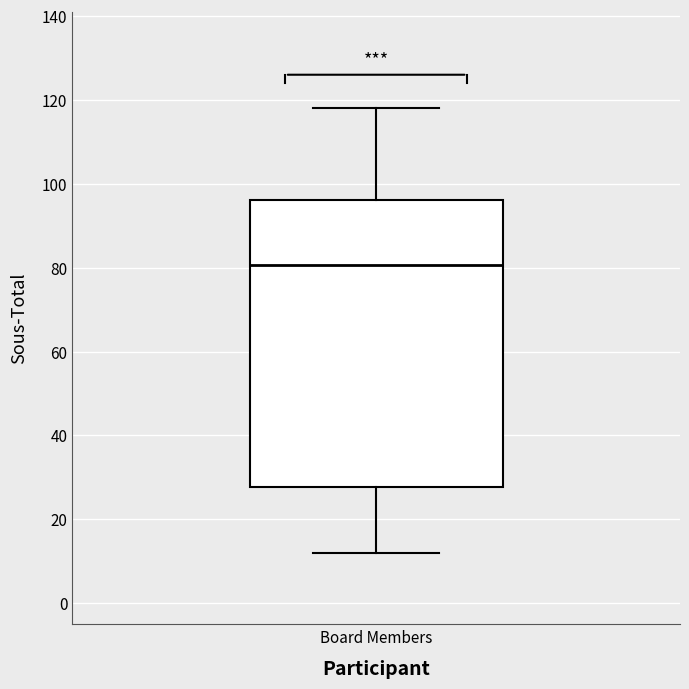

Read this box plot against the y-axis: the position of the median line, the range covered by the box, and the ends of both whiskers. The values are not printed on the chart, so give them approximately, as read against the axis.

median 80, box 28 to 96, whiskers 12 to 118